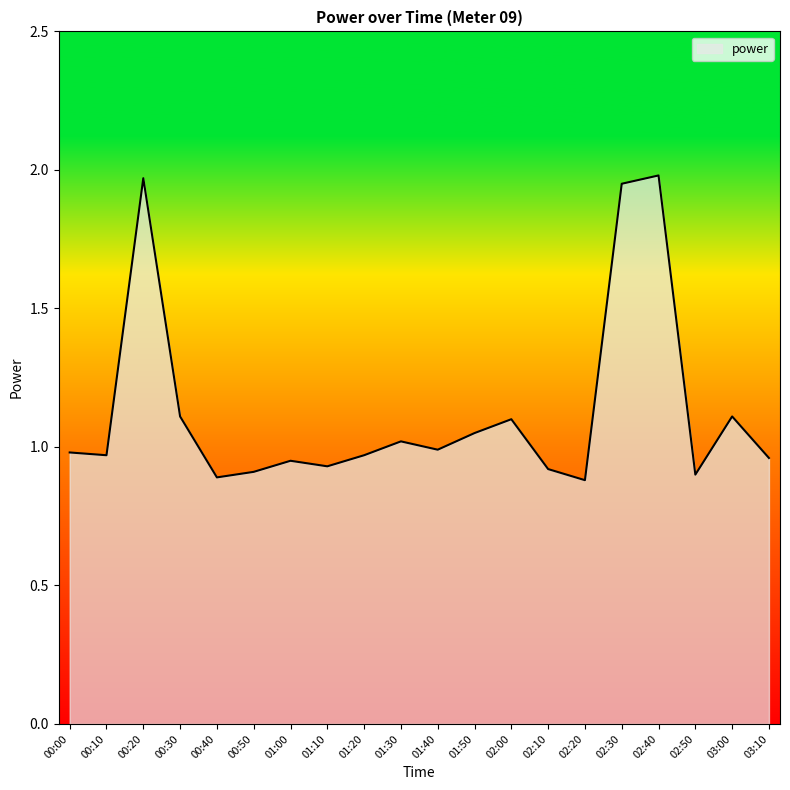

Between 01:00 and 02:00, which is larger?

02:00